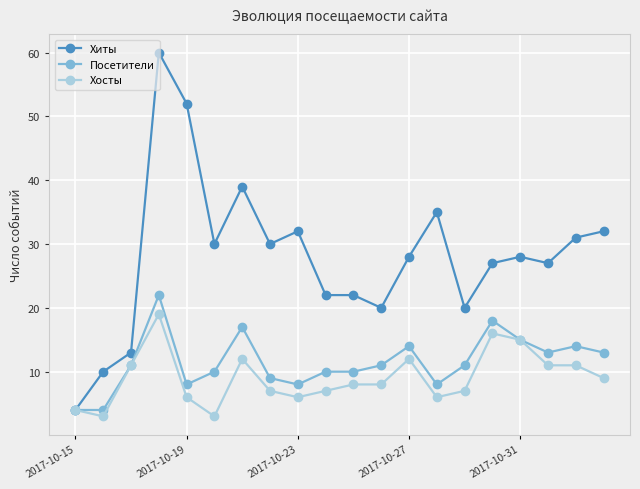

True or false: Посетители has more than 1 interior local peaks.

True